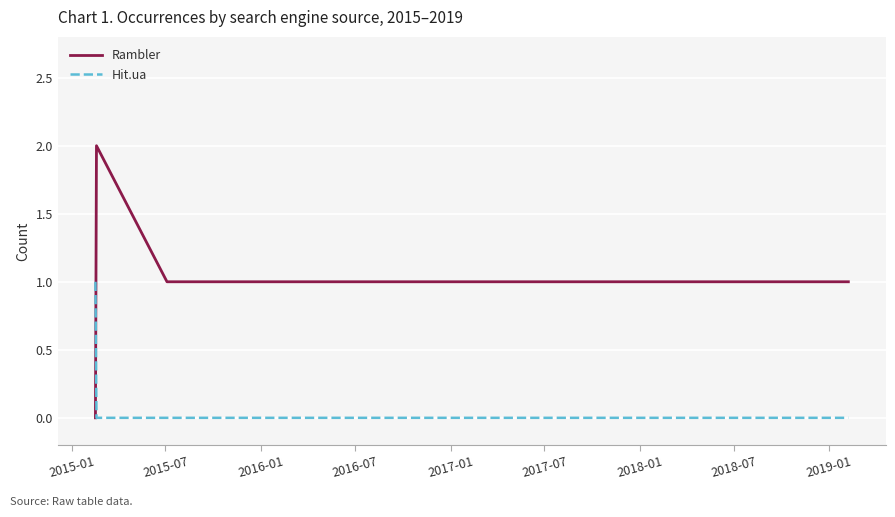

At how many categories does at least one series exceed 0?

6